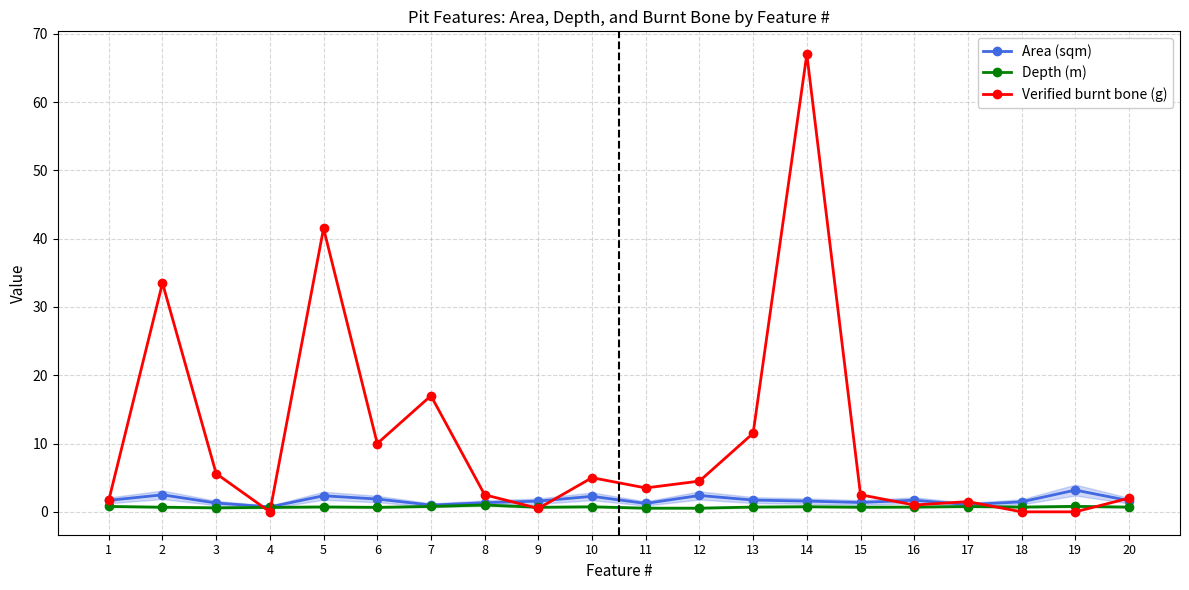

Rank the series at 7 from lowest to highest value.

Depth (m), Area (sqm), Verified burnt bone (g)